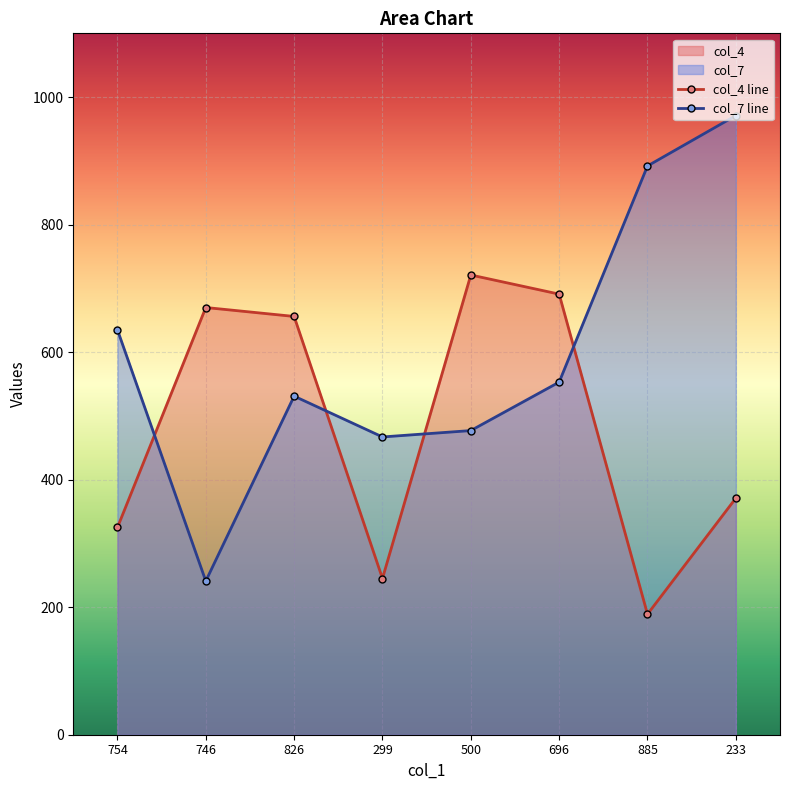

How many lines are shown in the chart?

2